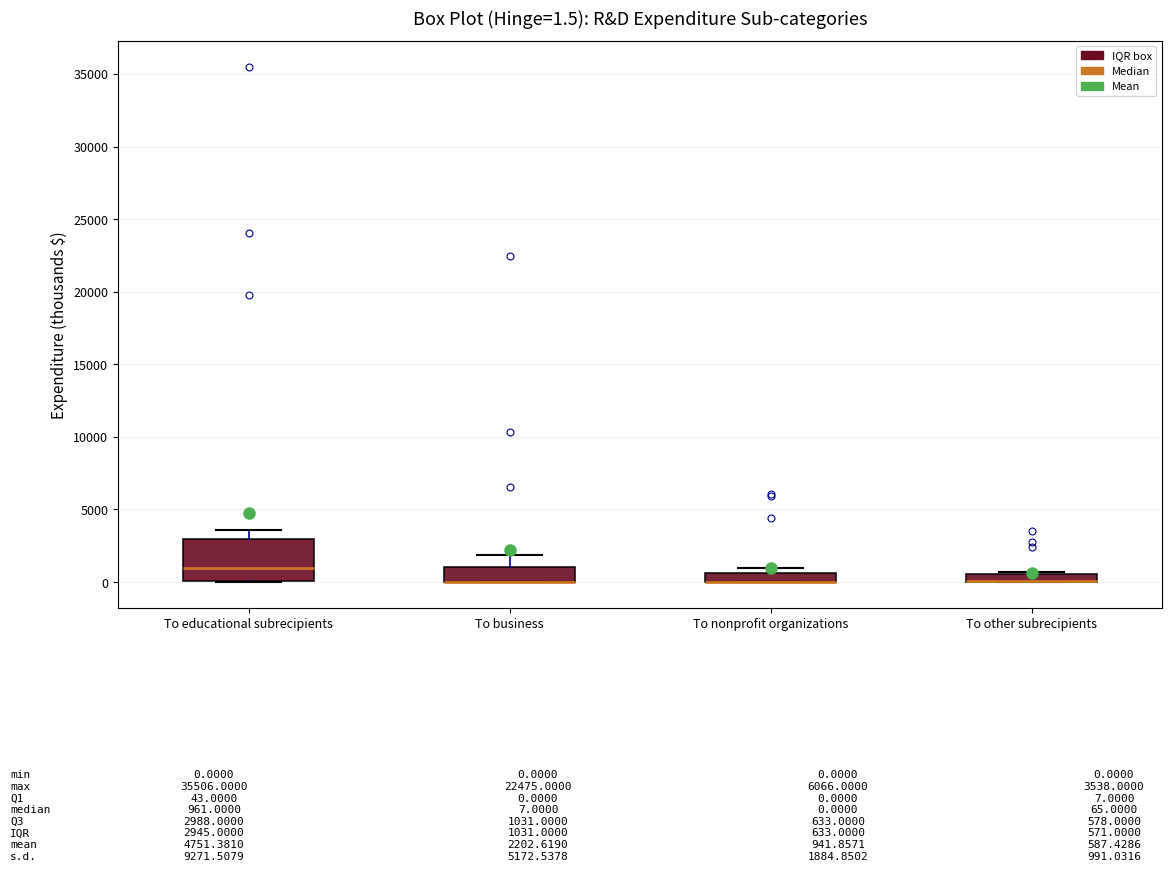

Which box is the tallest, from its lower edge to its upper edge?

To educational subrecipients